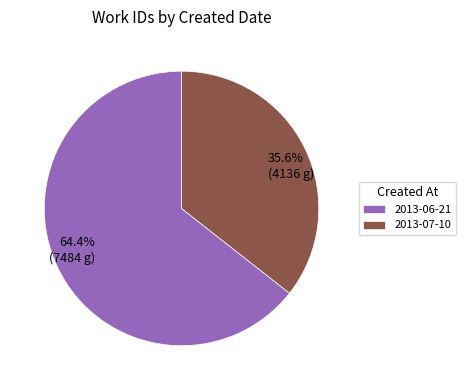

To the nearest percent, what is the difference between the largest and smallest slice percentages?

29%